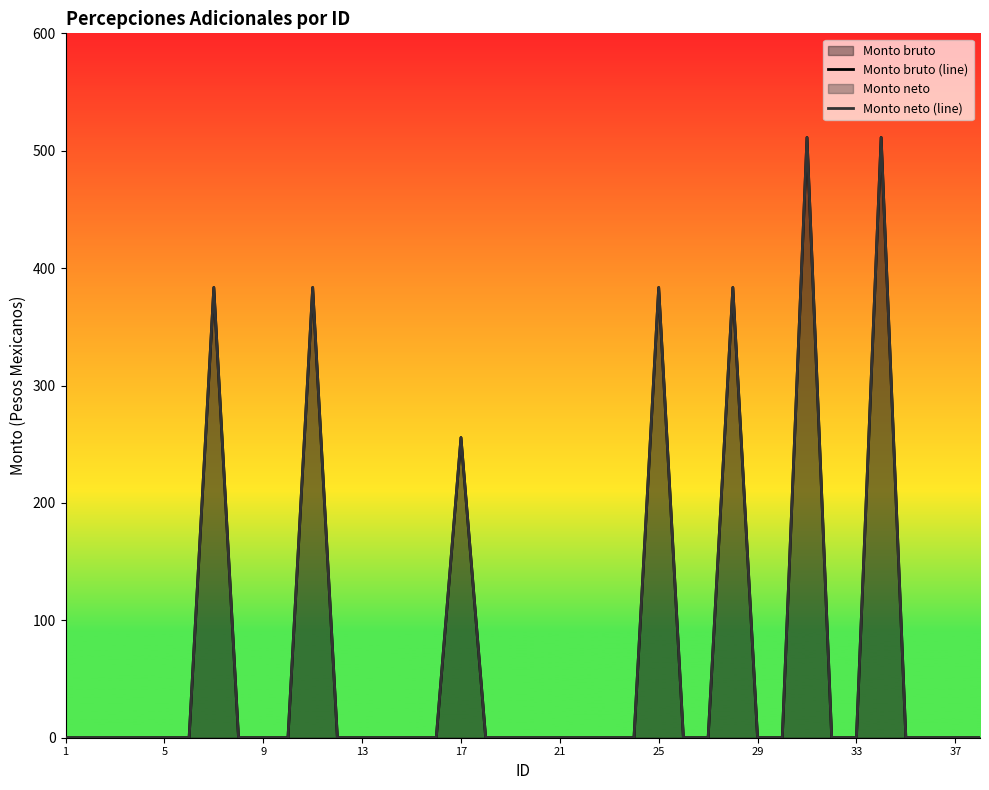

How many series are shown in this chart?

2